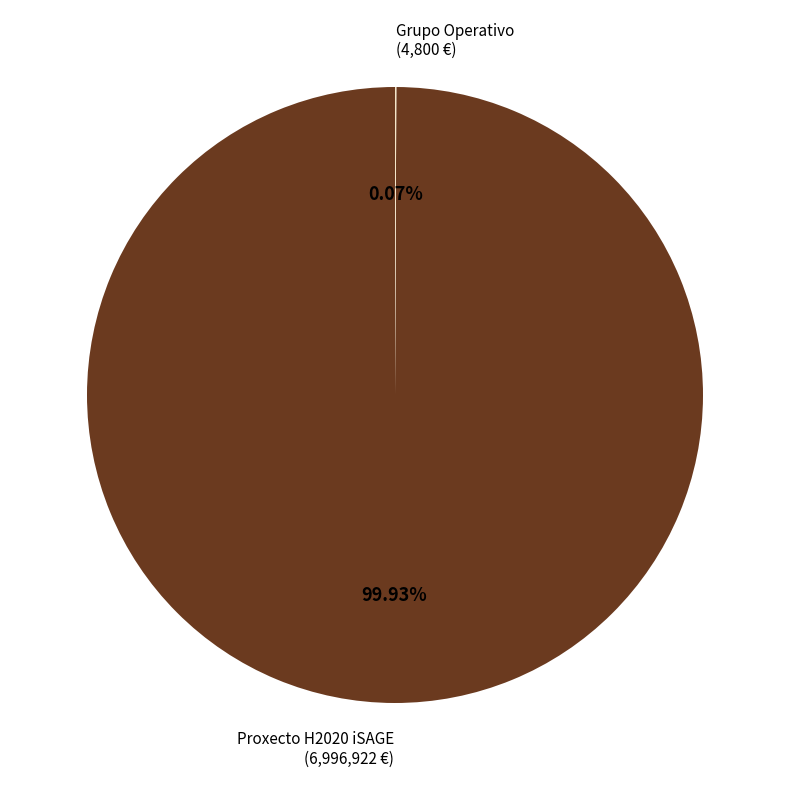

Does any single category account for the majority?

Yes